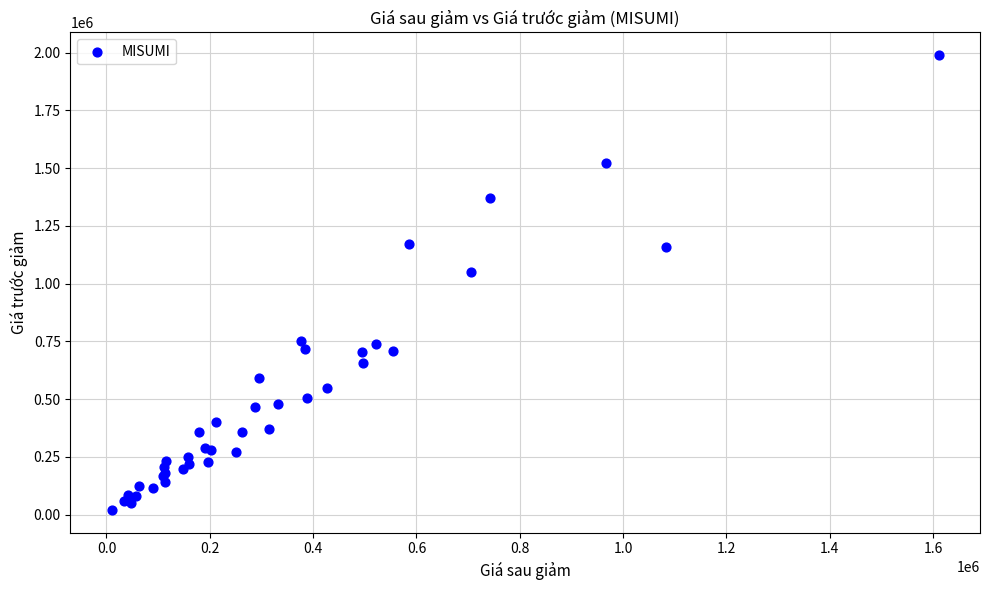

What Y value in the scatter plot is closest to 1004245?

1050537